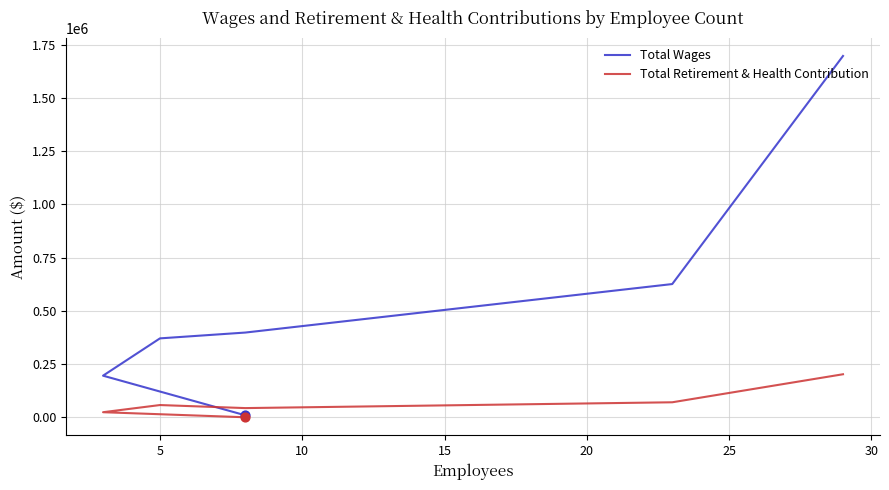

Which series contains the highest Y value?

Total Wages